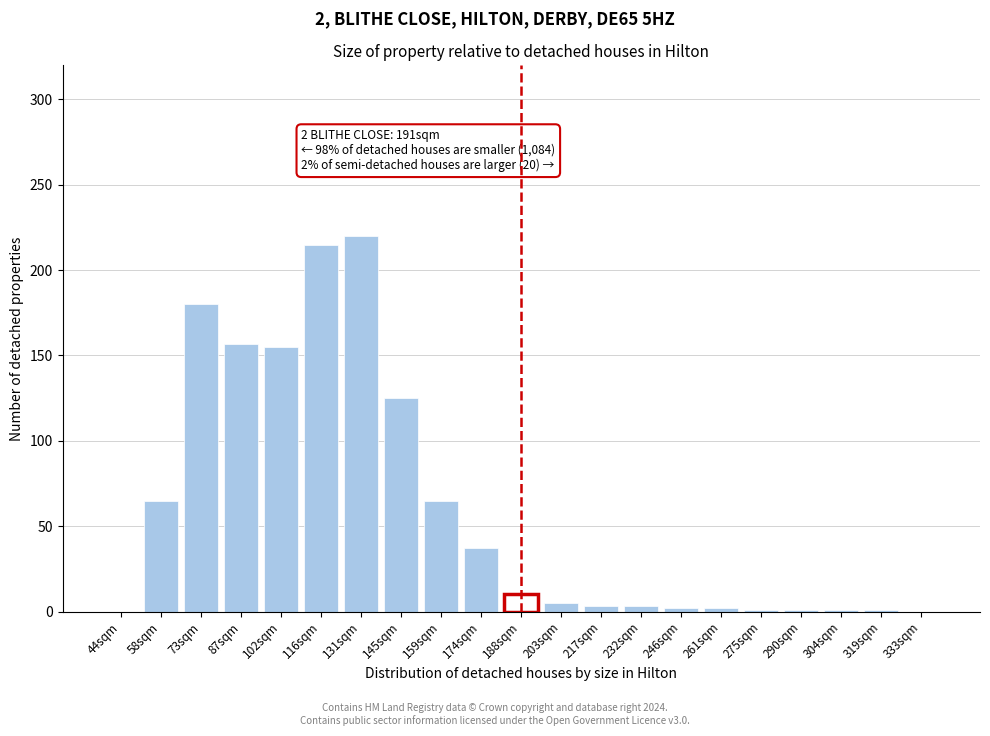

At which label is the value closest to 110?

145sqm